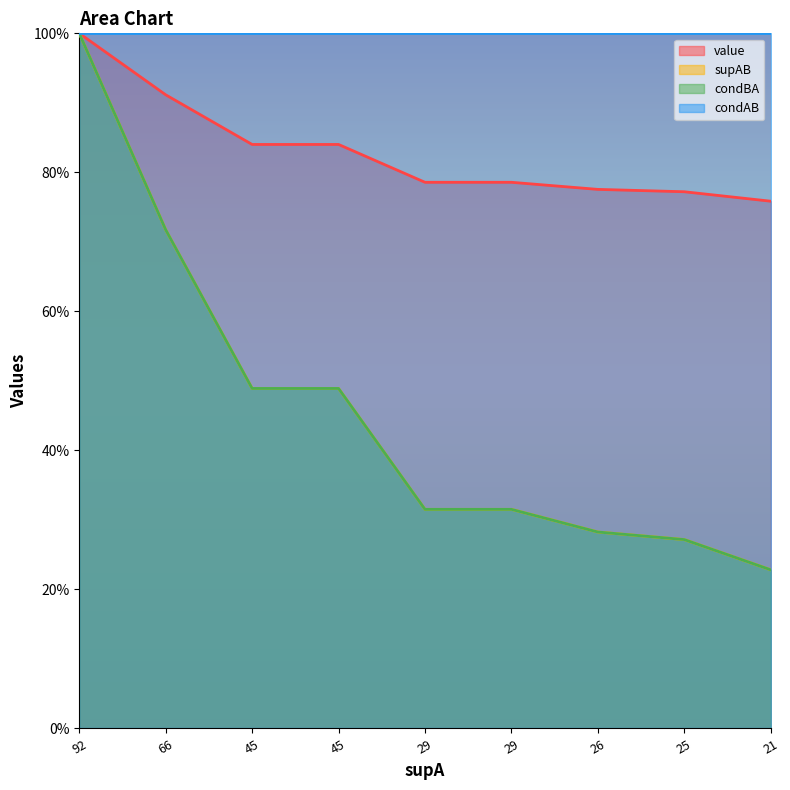

How many lines are shown in the chart?

3